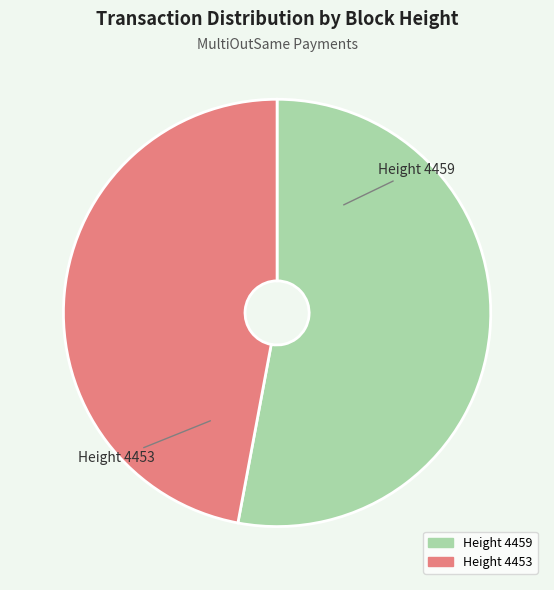

Approximately how many times larger is the value at Height 4453 compared to Height 4459?

0.9